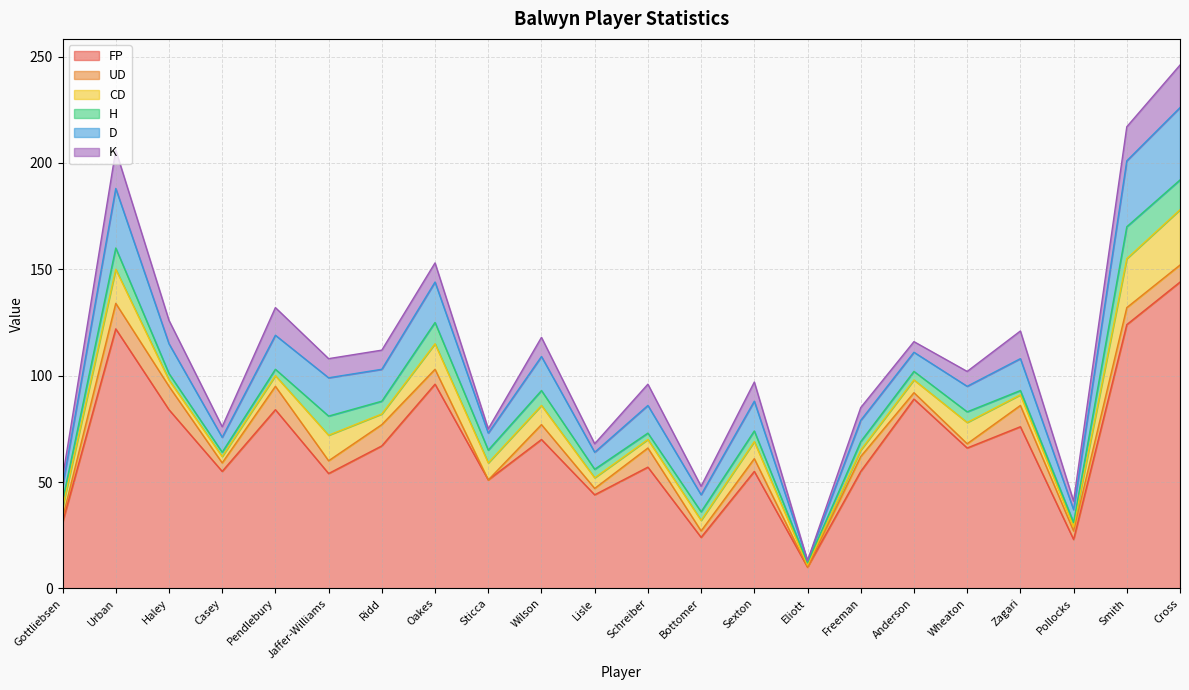

How many lines are shown in the chart?

6